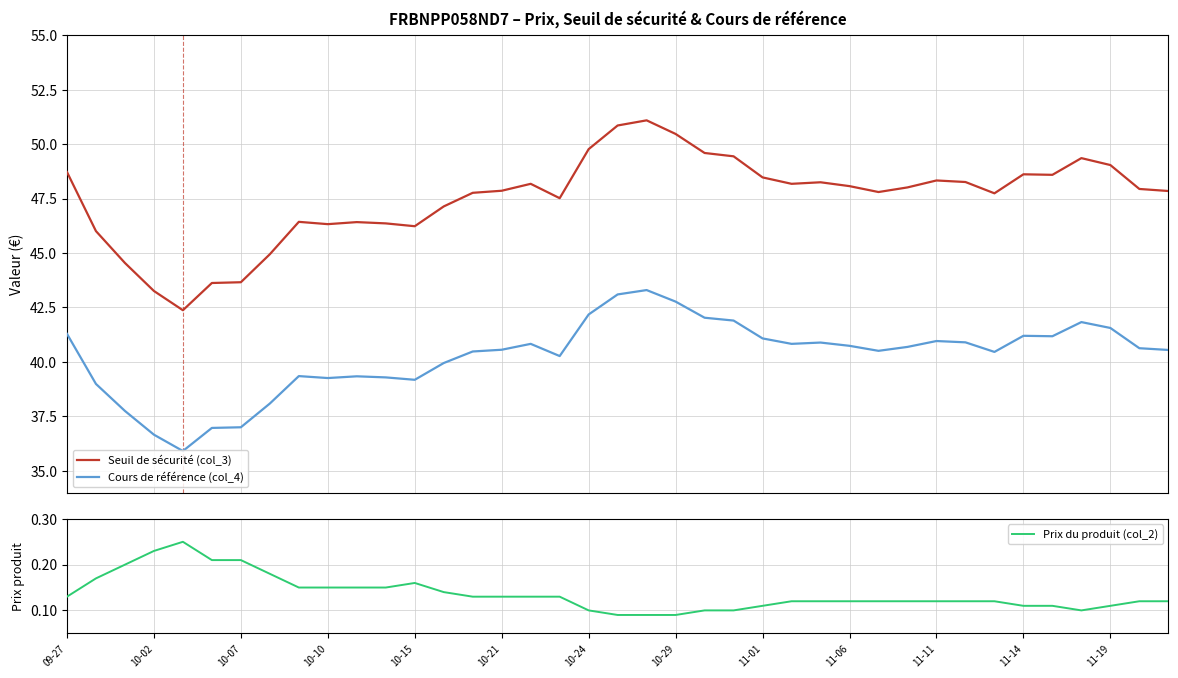

What are all the series names shown in the legend?

Seuil de sécurité (col_3), Cours de référence (col_4), Prix du produit (col_2)